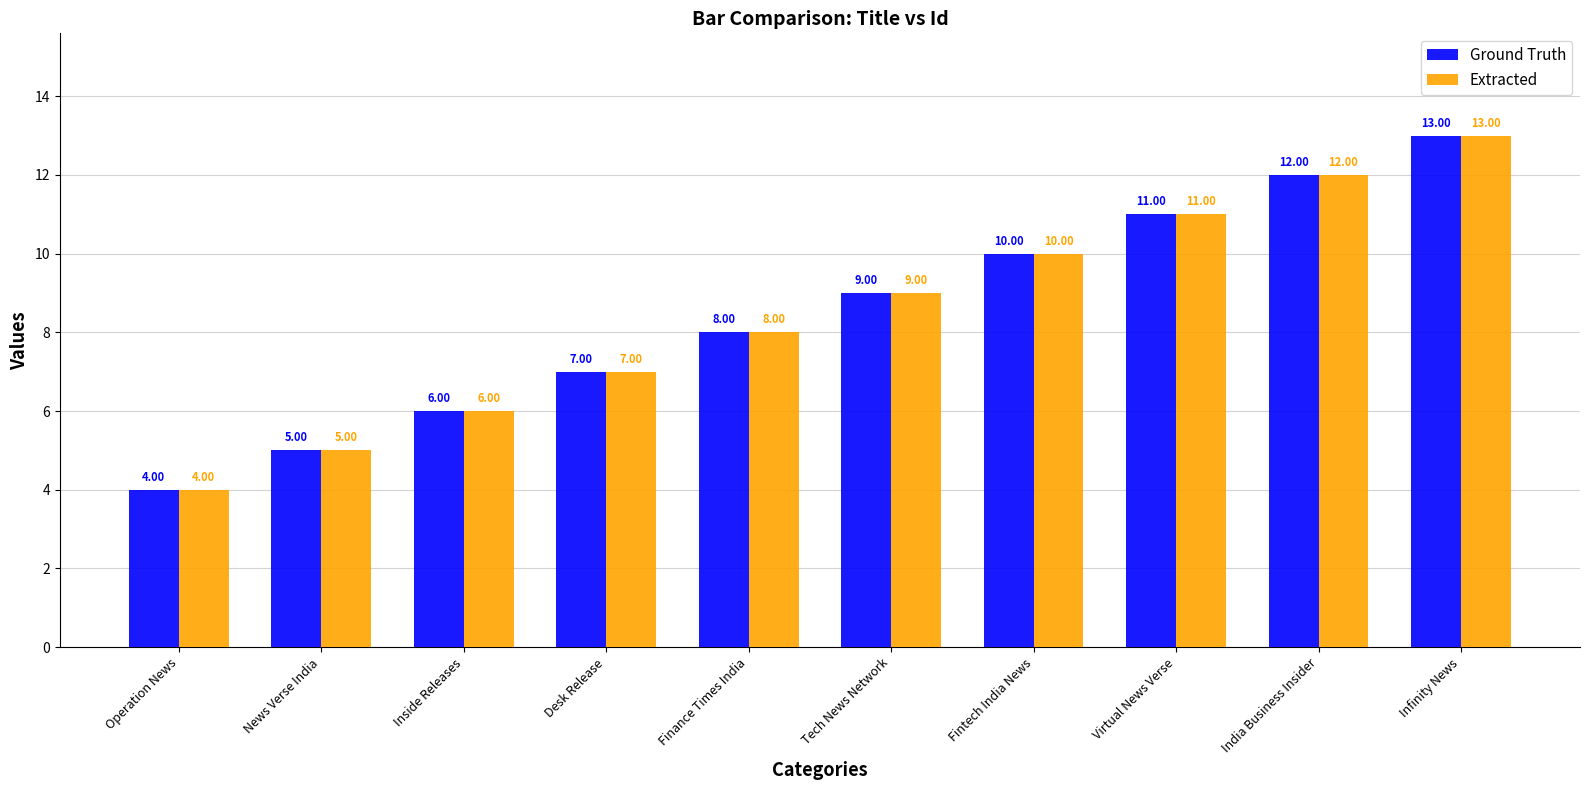

What is the value of the Extracted bar at the 3rd from the left?

6